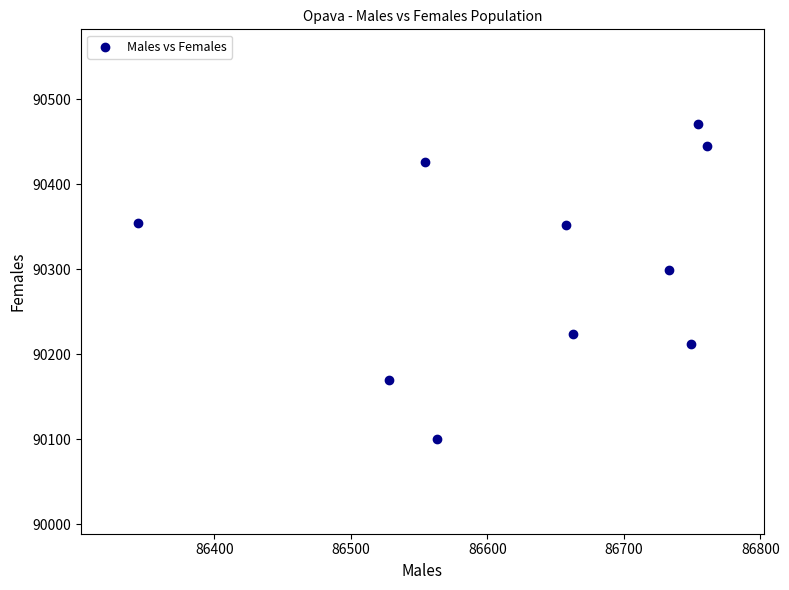

What Y value in the scatter plot is closest to 90285?

90299